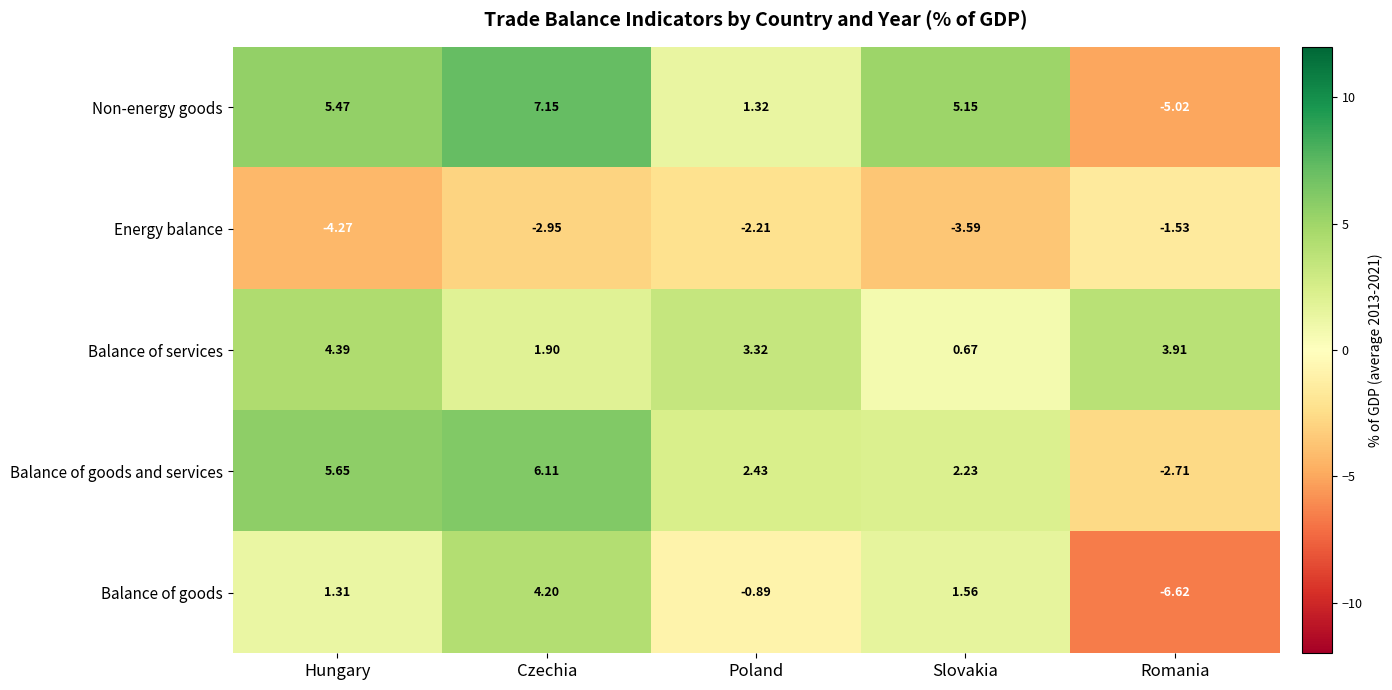

Where is Energy balance nearest to the value -2?

Poland